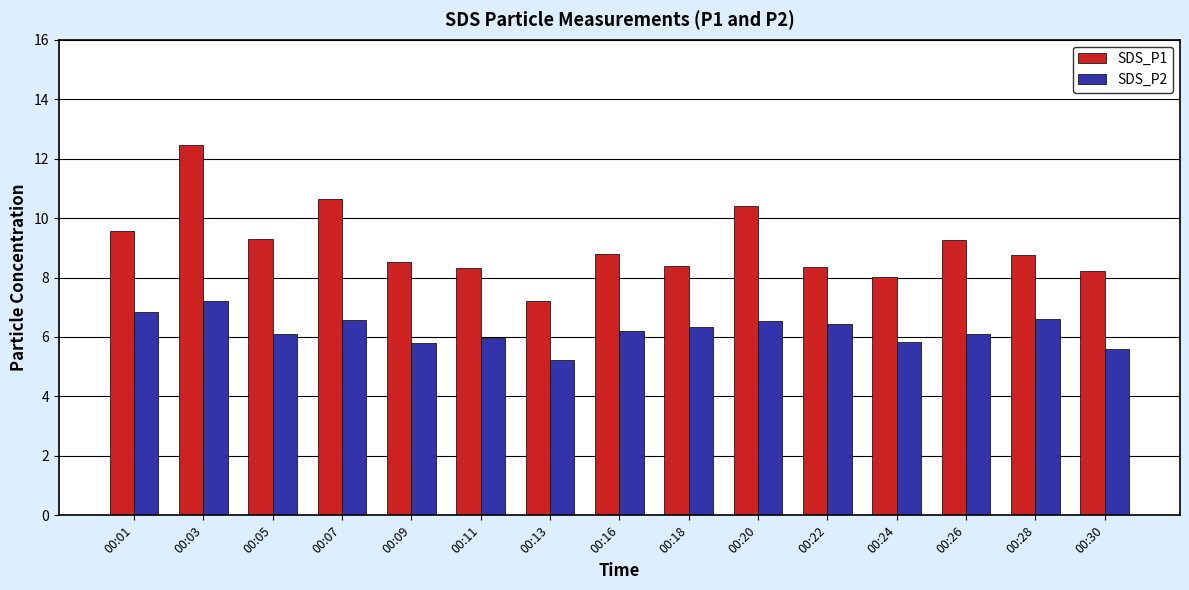

What is the value of the SDS_P2 bar at the 15th from the left?

5.6